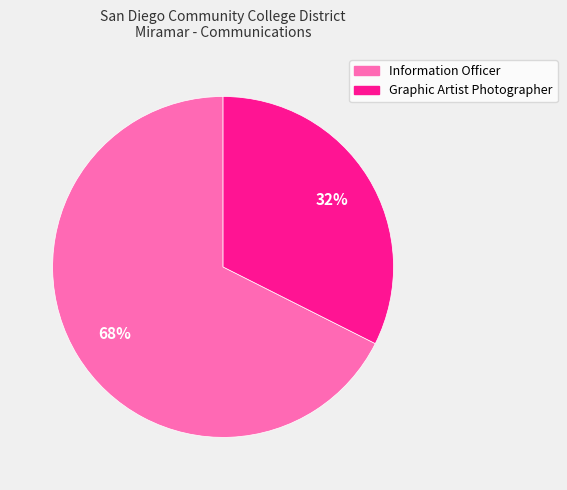

How many slices are in this pie chart?

2